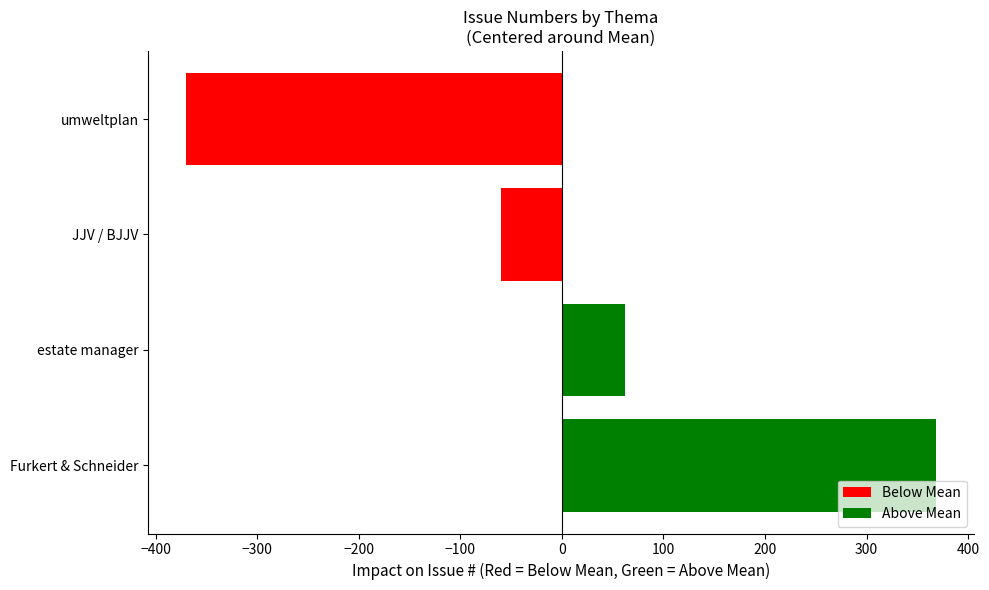

At which category does the chart reach its minimum across all series?

umweltplan